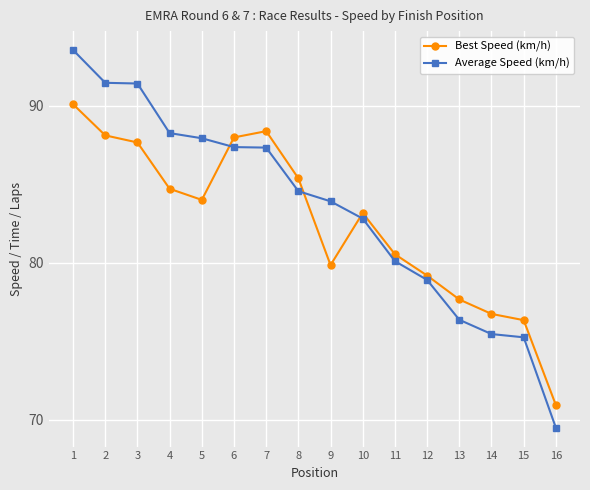

At how many categories does at least one series exceed 86?

7